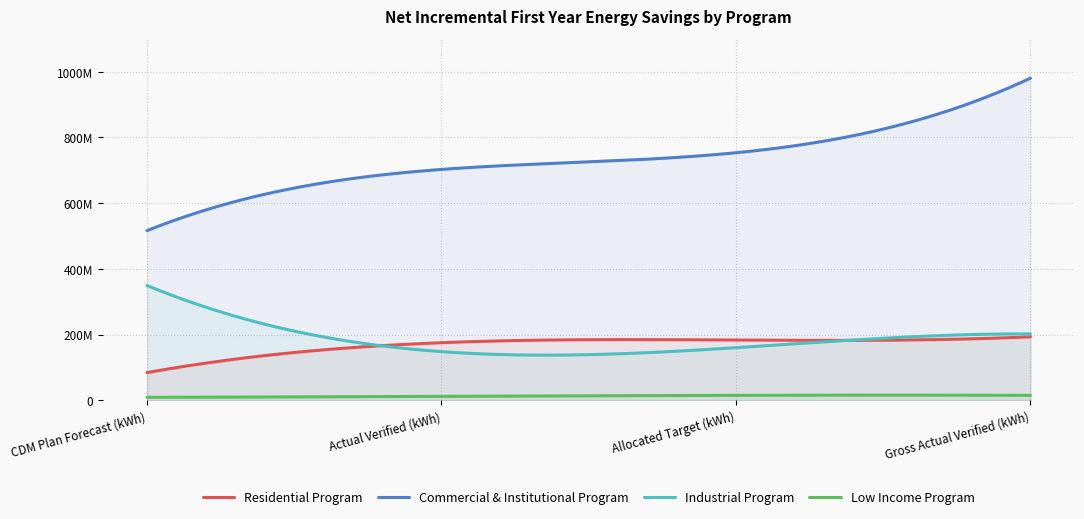

Reading left to right, what are all the values shown in this chart?

Residential Program: 84105338	175099181	183265202	192934564
Commercial & Institutional Program: 516154220	702420557	753179215	980073816
Industrial Program: 349145376	147887097	159907353	201849492
Low Income Program: 8889660	11746825	14906764	14906764